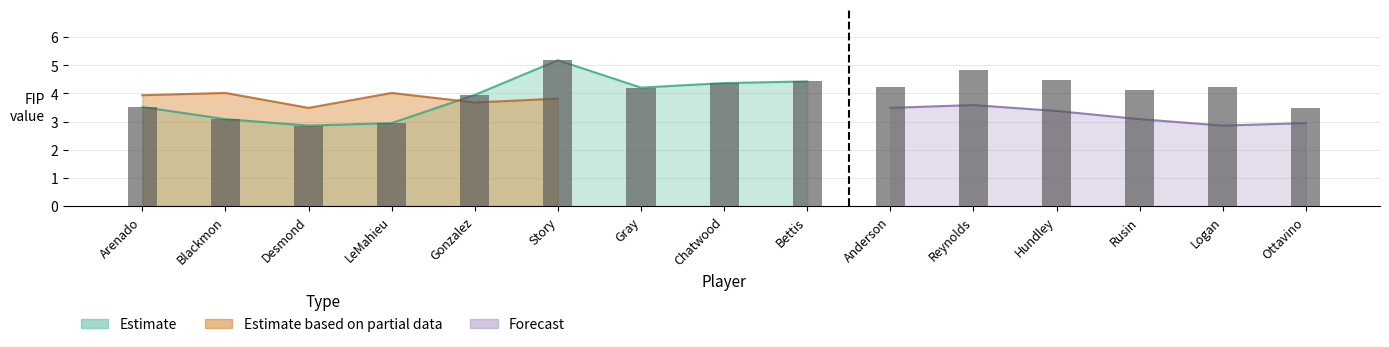

What is the label of the 10th bar from the left?

Anderson